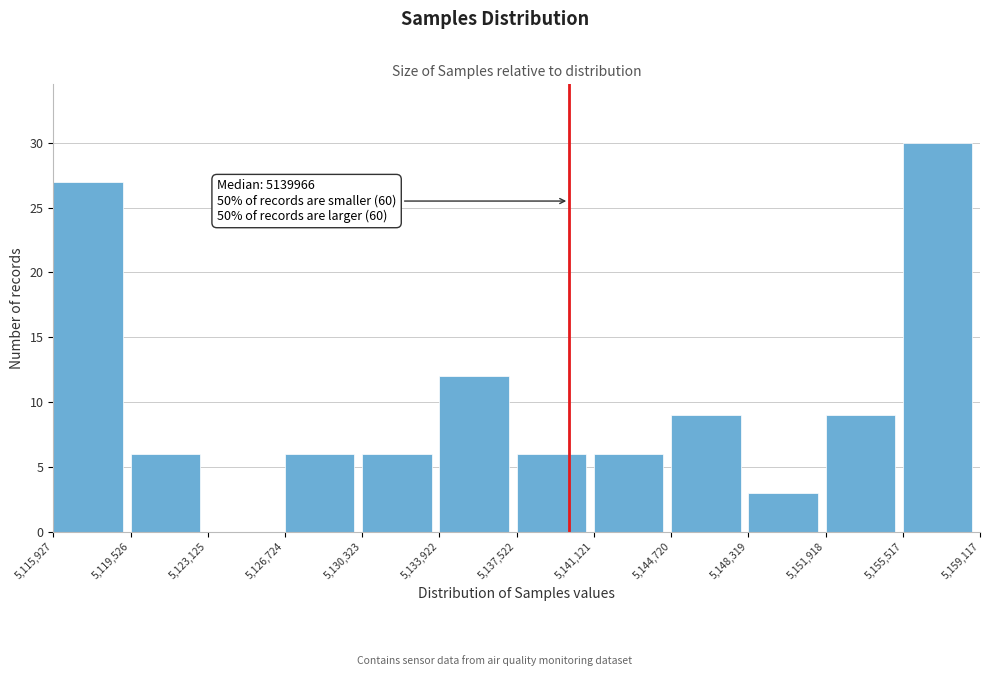

Over which range of the x-axis is the bar tallest?

5,155,517 to 5,159,117